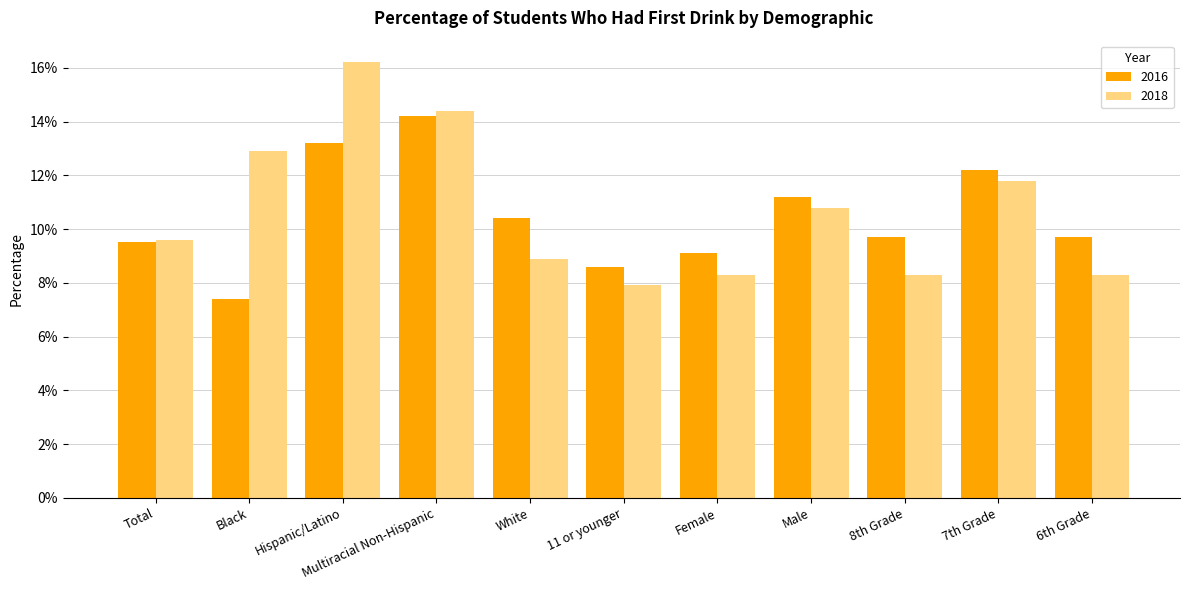

Does the chart contain any negative values?

No